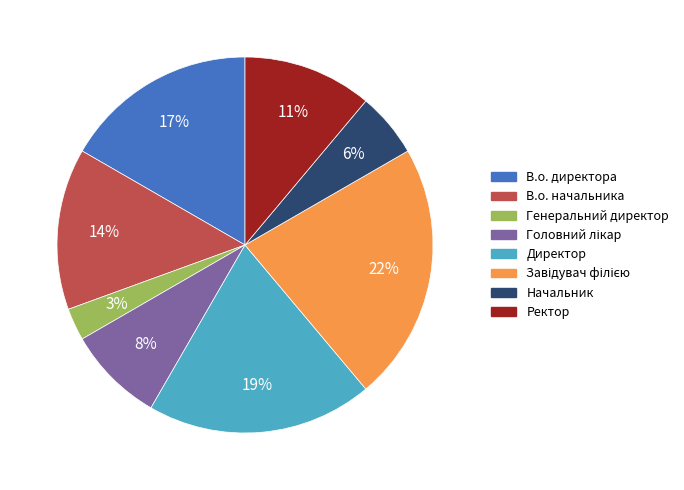

To the nearest percent, what is the difference between the largest and smallest slice percentages?

19%